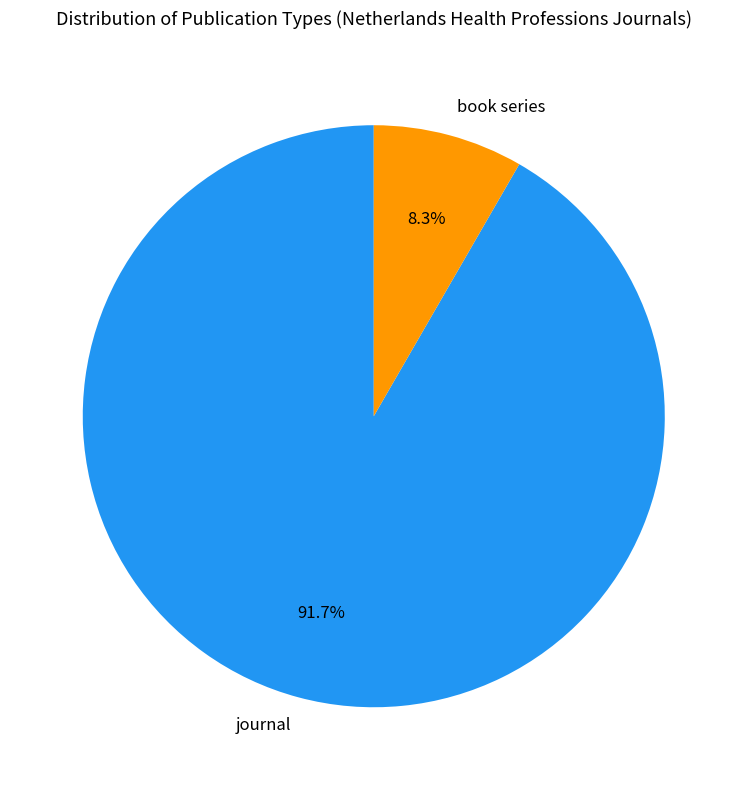

Which has a higher value, journal or book series?

journal